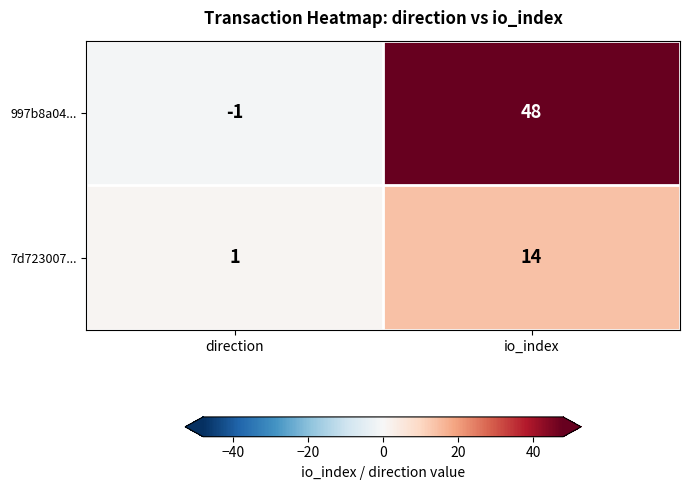

Which series has the widest spread of values?

997b8a04...